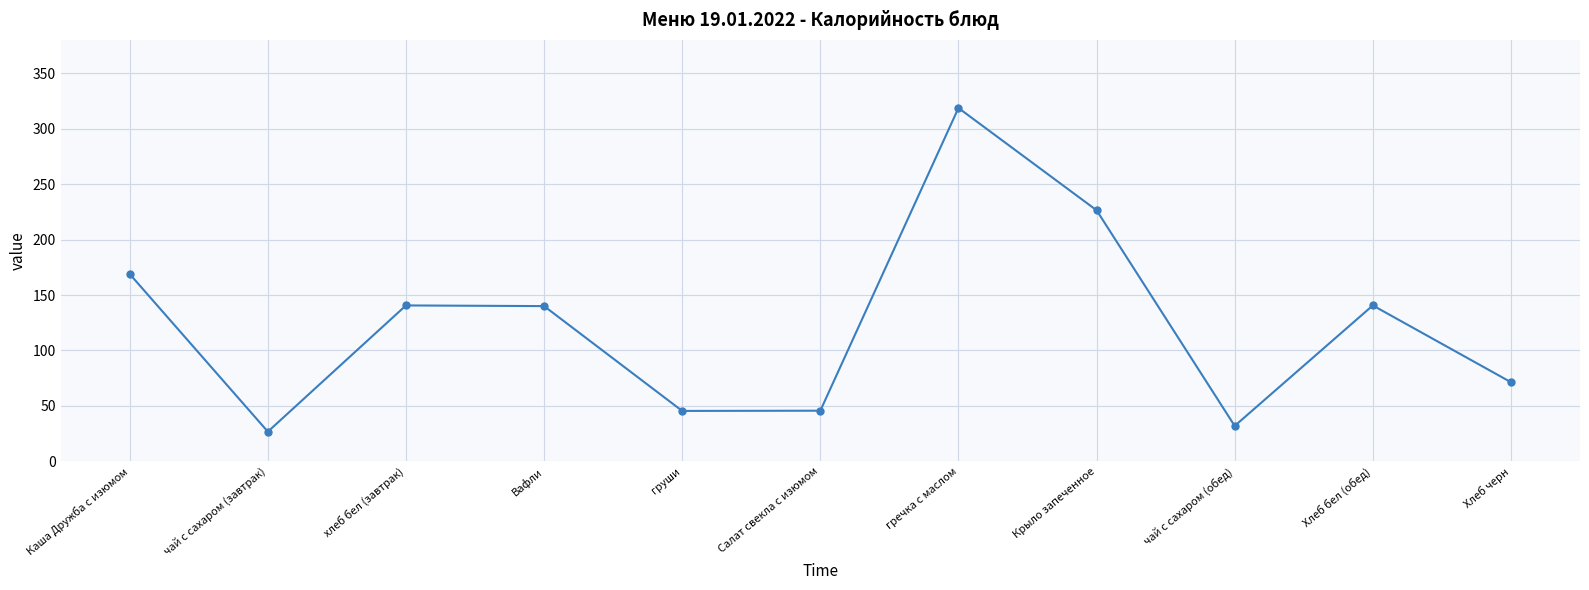

Where is the data nearest to the value 172?

Каша Дружба с изюмом